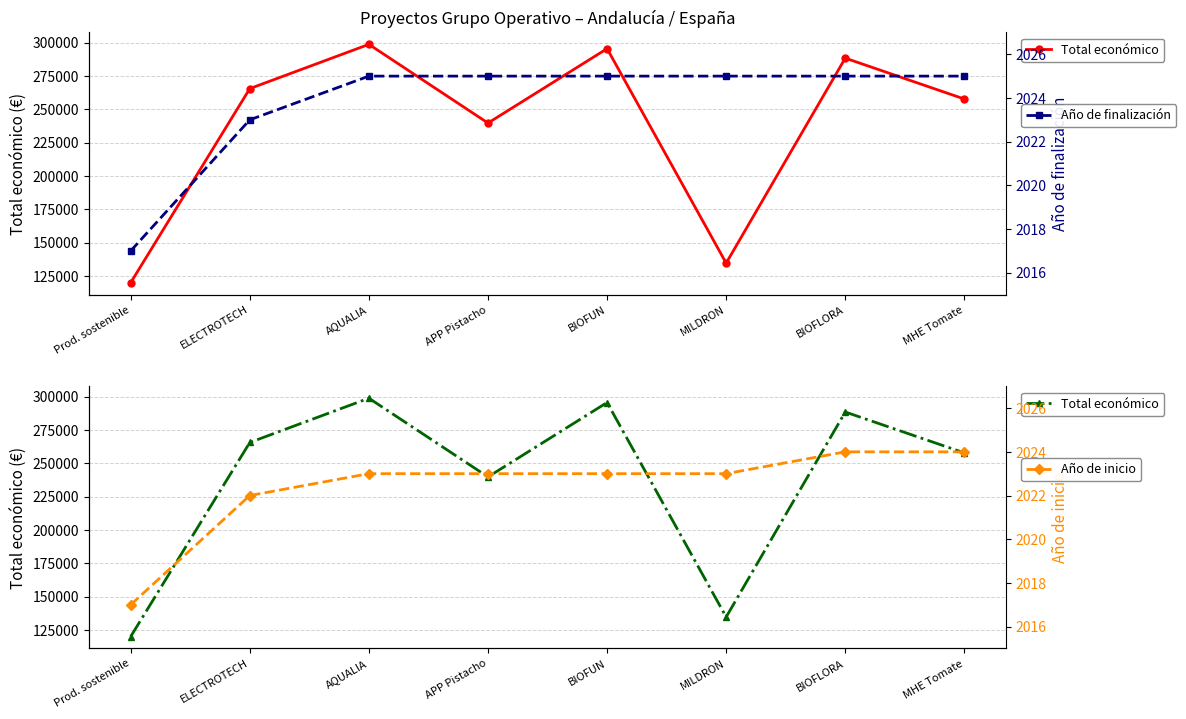

At which label does Total económico reach its minimum?

Prod. sostenible